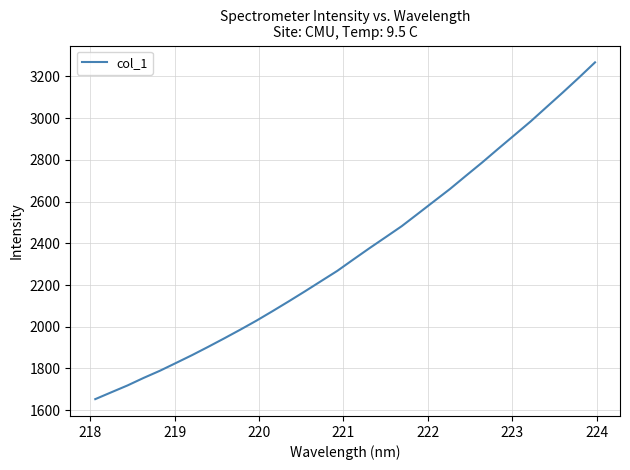

What is the minimum value shown in the chart?

1652.8